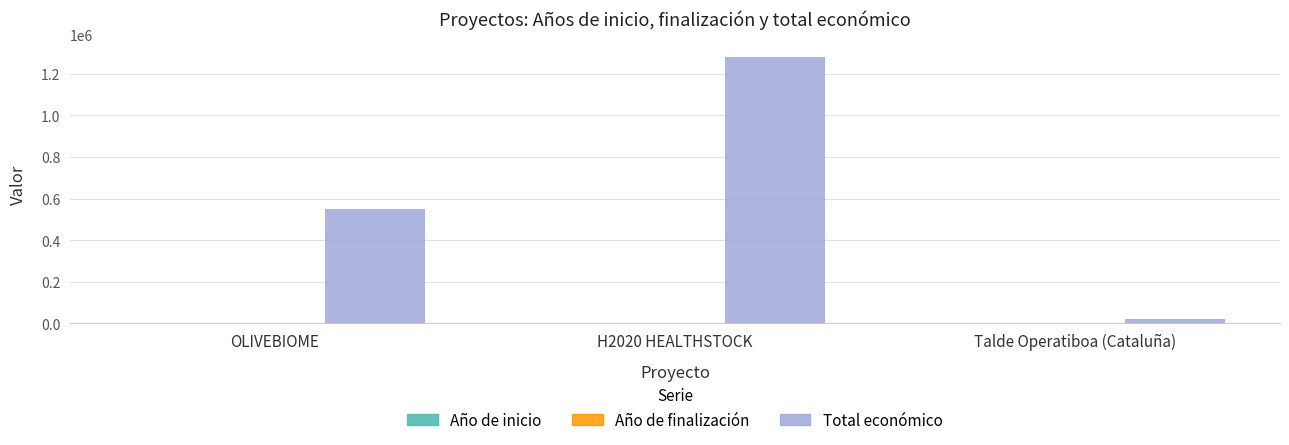

Which series has the widest spread of values?

Total económico